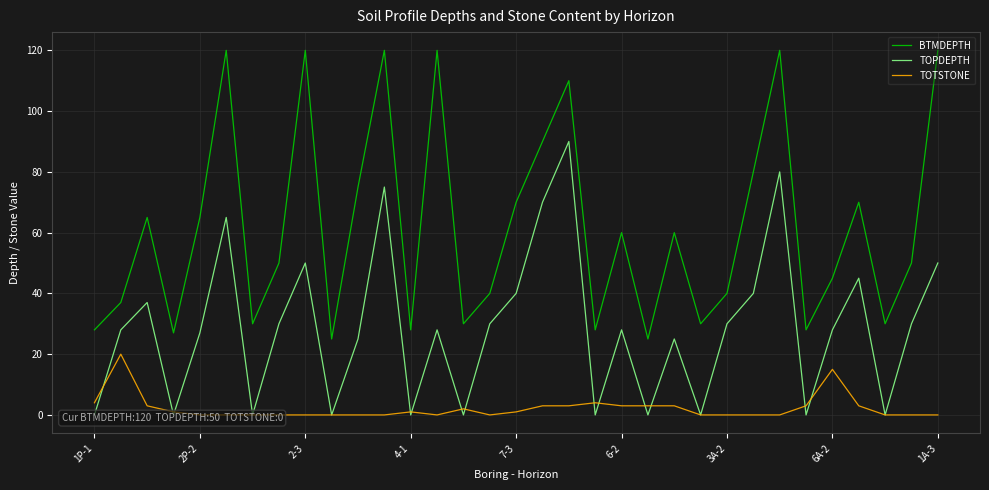

How many data points in BTMDEPTH are less than 50?

15